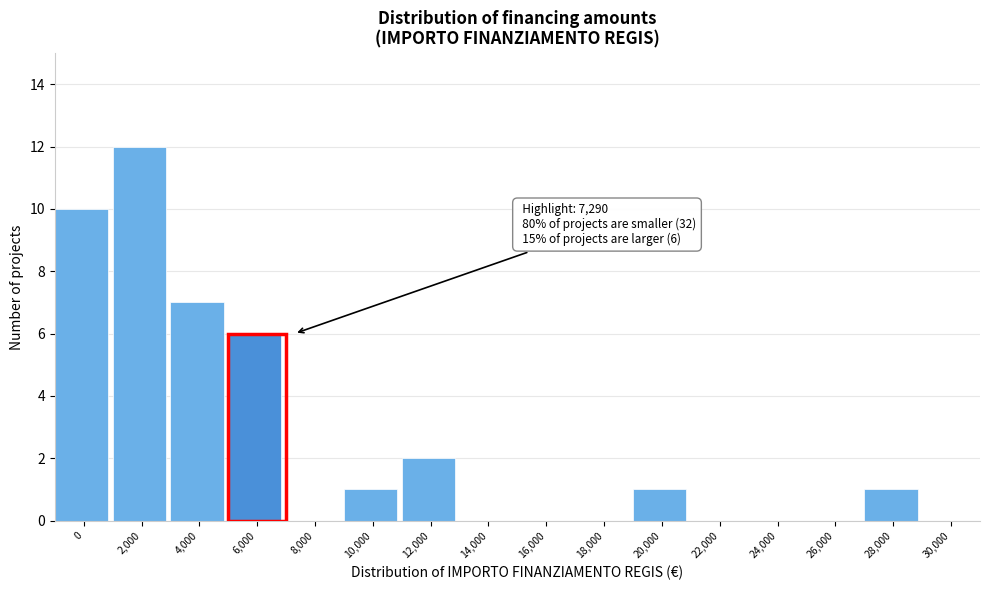

Reading right to left, what are all the values shown in this chart?

30,000=0	28,000=1	26,000=0	24,000=0	22,000=0	20,000=1	18,000=0	16,000=0	14,000=0	12,000=2	10,000=1	8,000=0	6,000=6	4,000=7	2,000=12	0=10